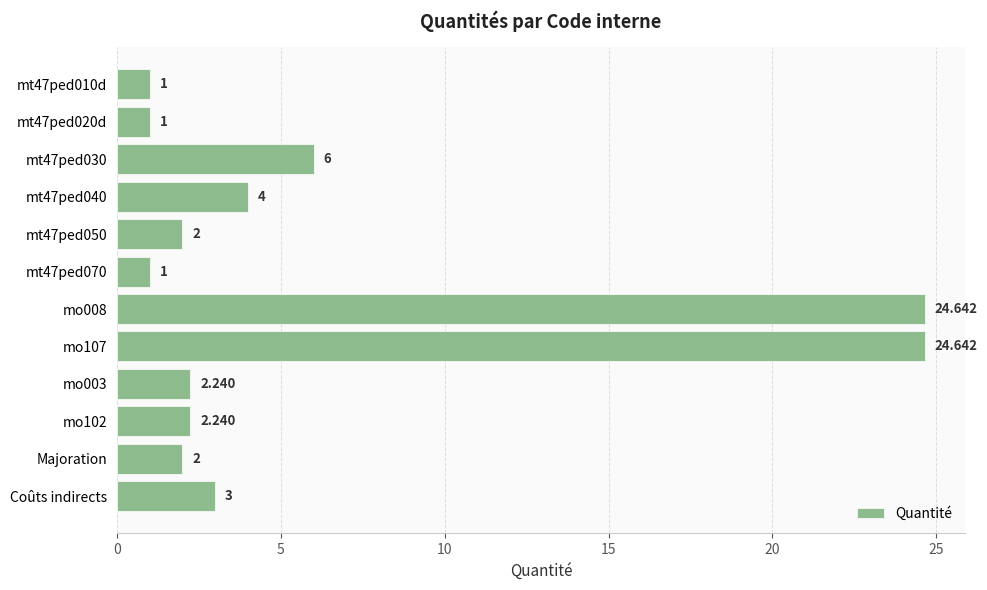

What is the smallest value displayed?

1.0